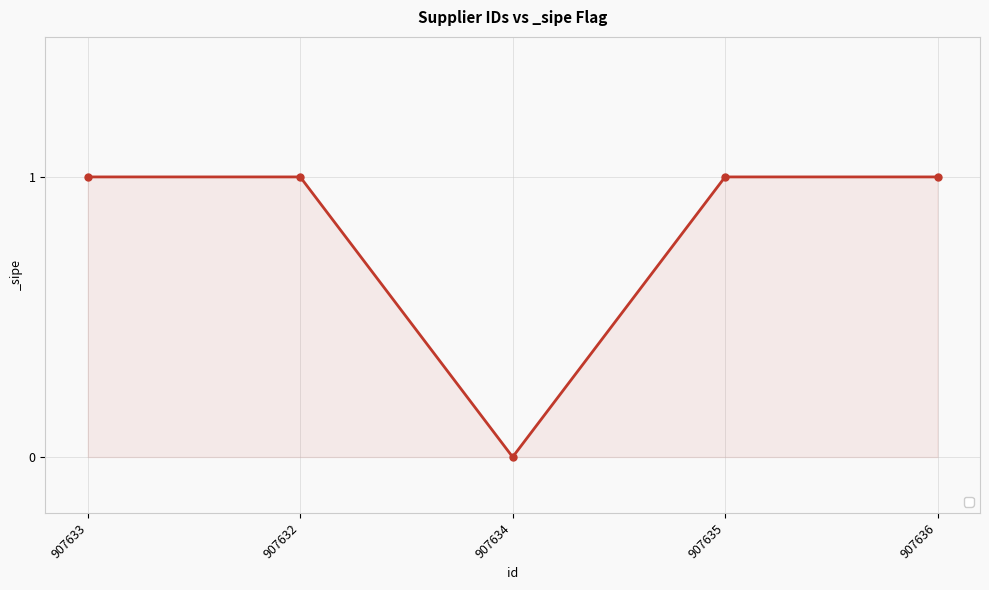

Reading left to right, transcribe all the data shown in this chart.

907633=1	907632=1	907634=0	907635=1	907636=1